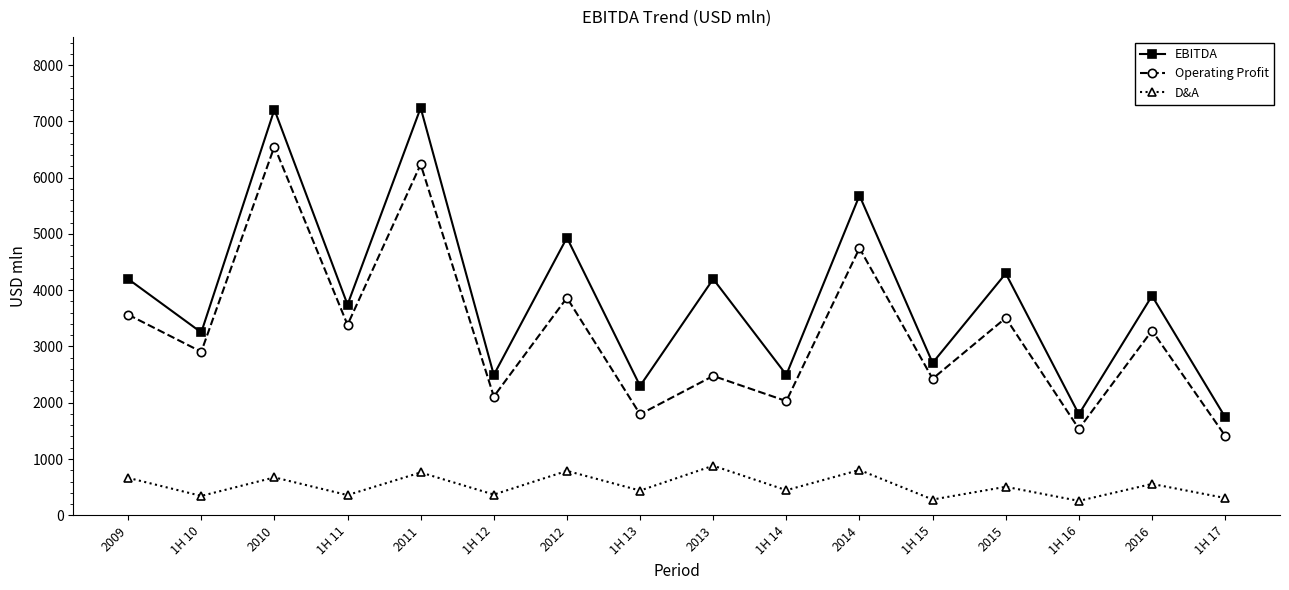

What is the maximum value for D&A?

881